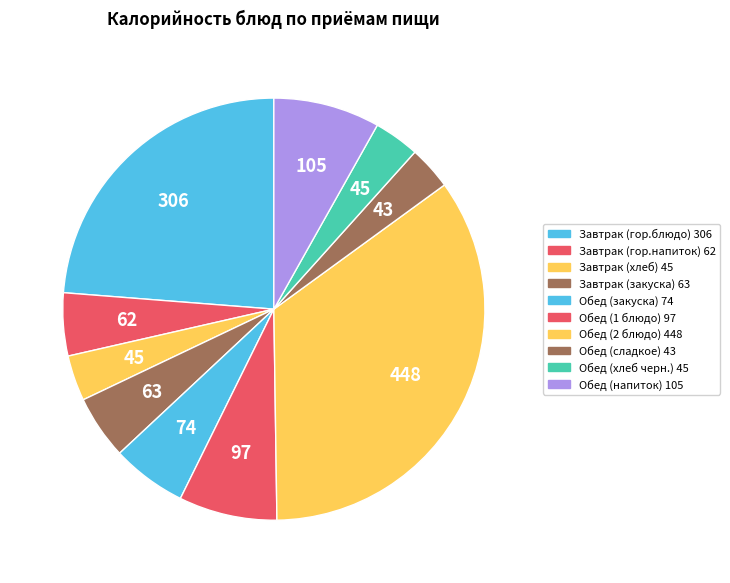

Is it true that Завтрак (хлеб) is 3% of the pie?

True